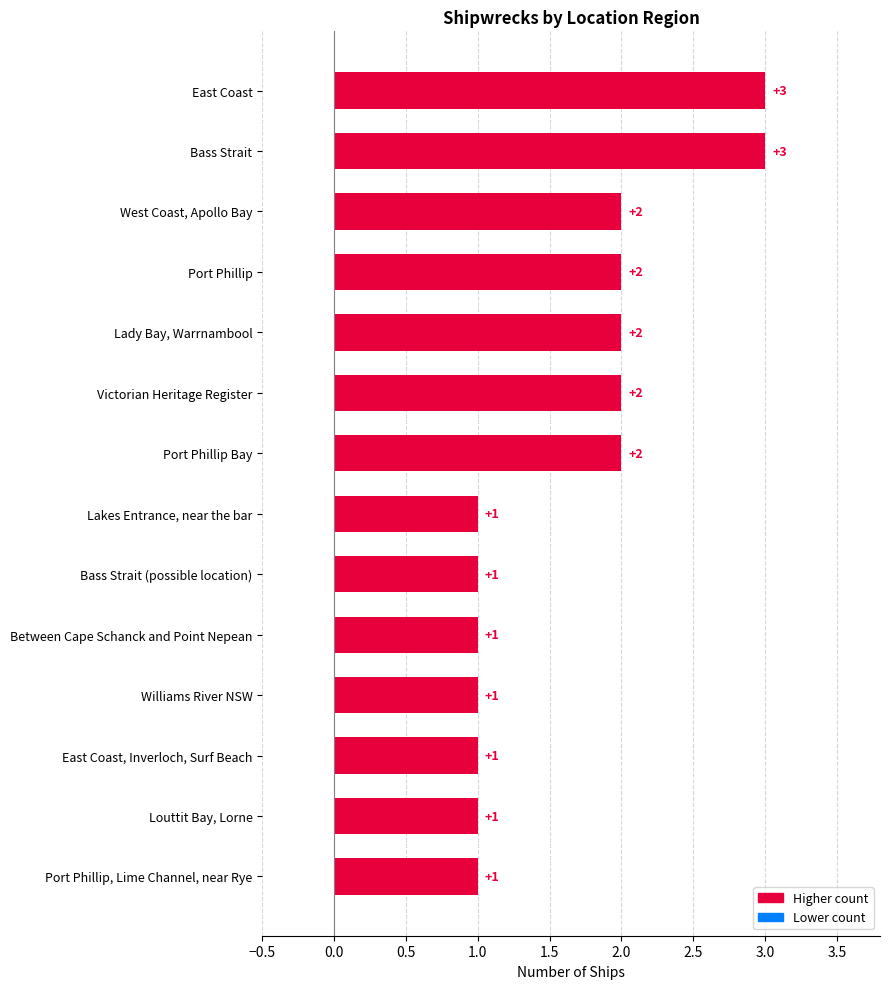

What is the label of the 1st bar from the bottom?

Port Phillip, Lime Channel, near Rye